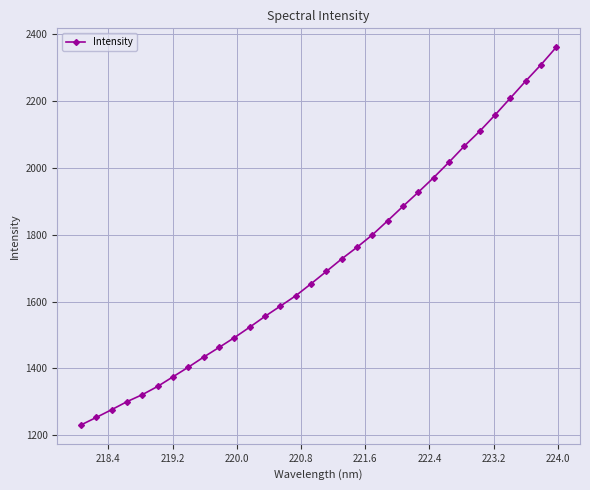

What is the difference between the maximum and minimum values?

1131.1